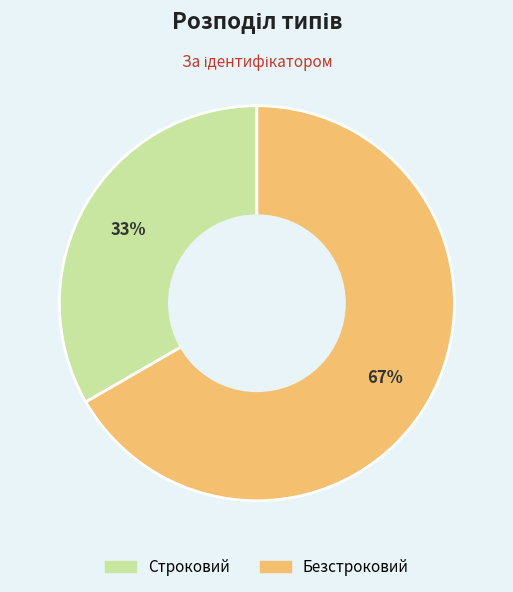

To the nearest percent, what is the average slice percentage?

50%